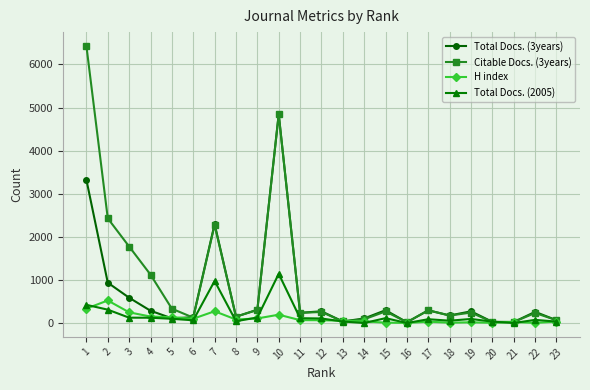

At how many categories does at least one series exceed 4082?

2